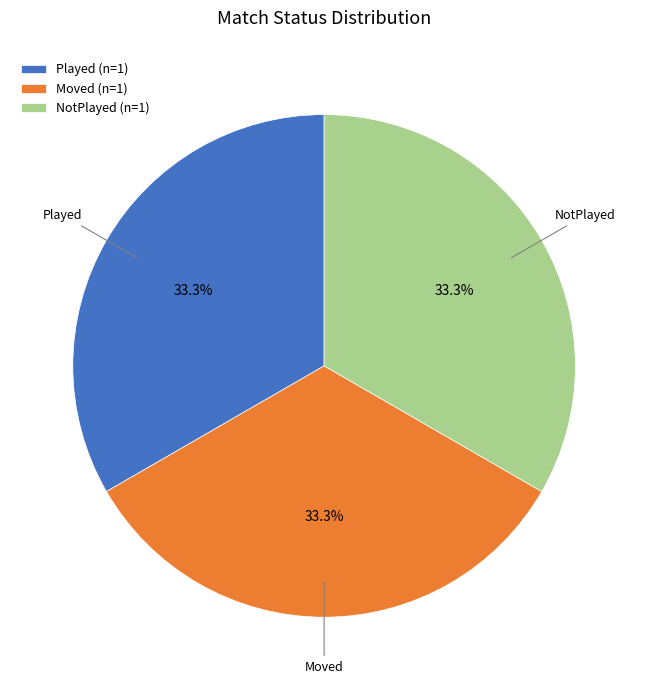

Is there a majority slice in this chart?

No